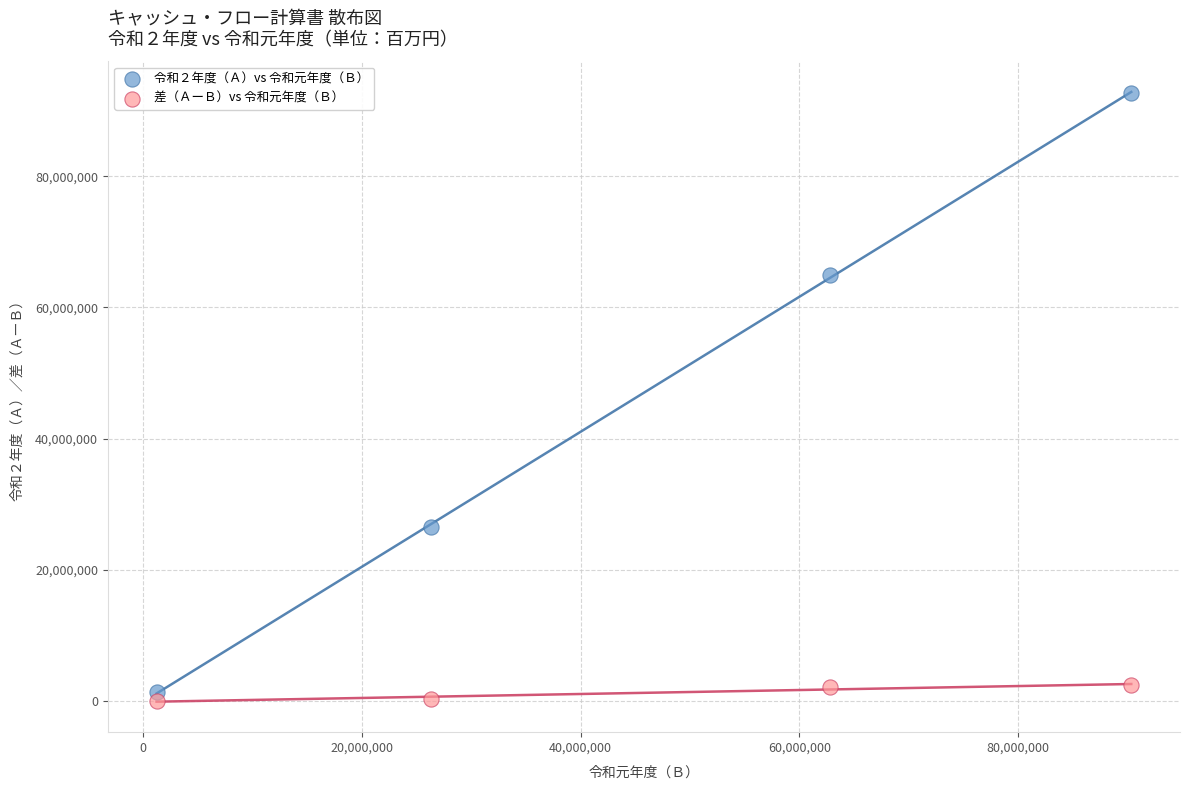

Which series contains the highest Y value?

令和２年度（Ａ）vs 令和元年度（Ｂ）